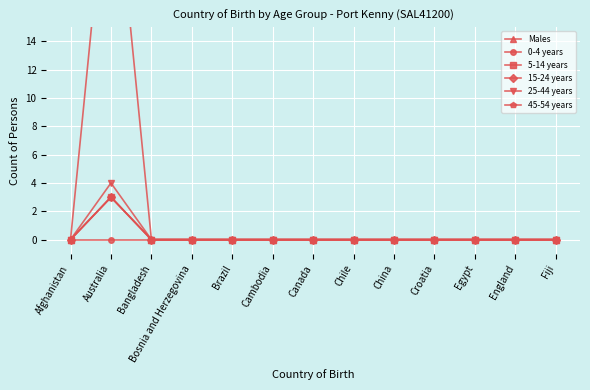

True or false: 15-24 years and 45-54 years intersect in this chart.

False